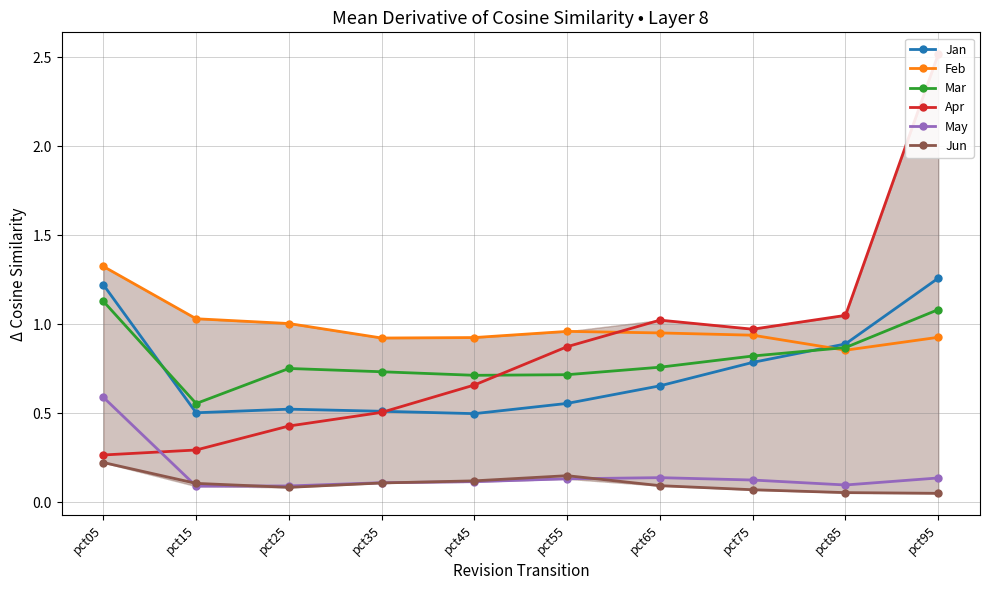

True or false: May and Feb intersect in this chart.

False